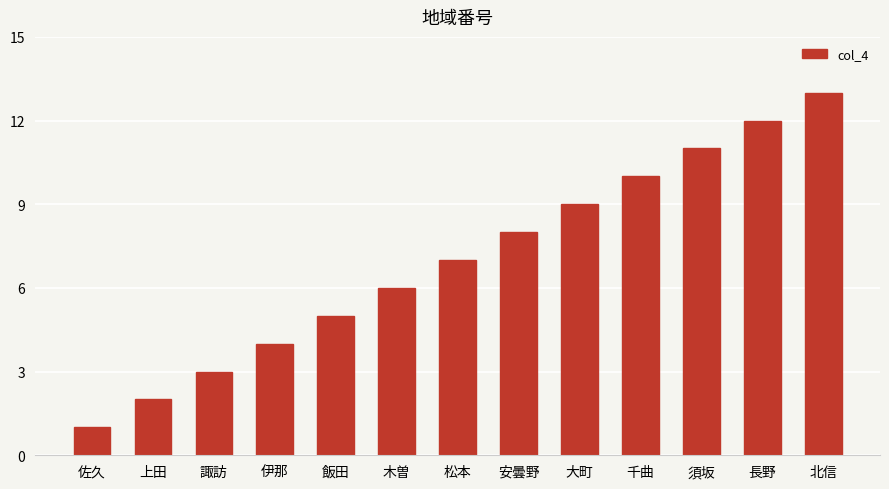

What is the sum of all values?

91